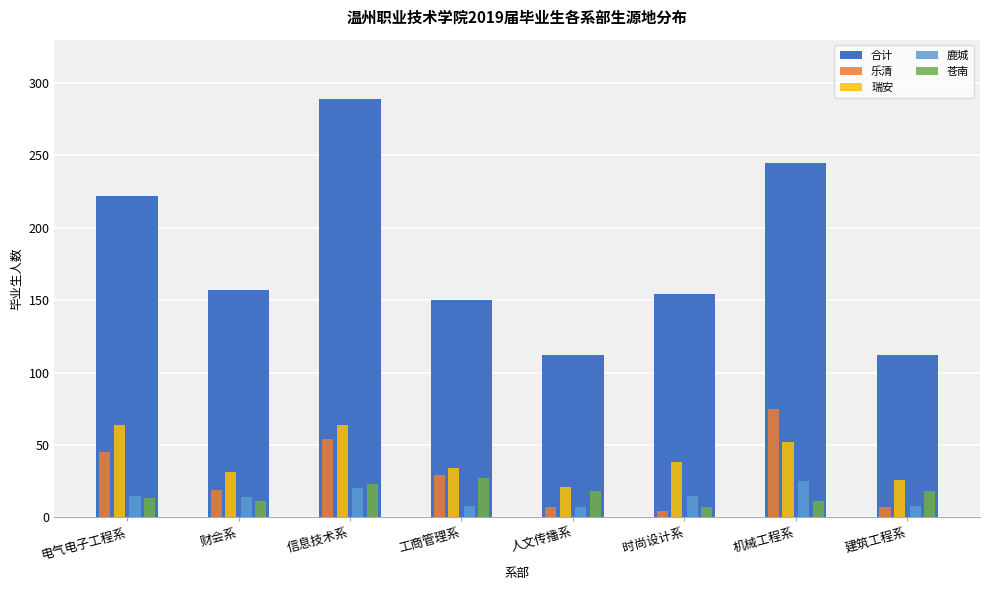

How many groups of bars are there?

8